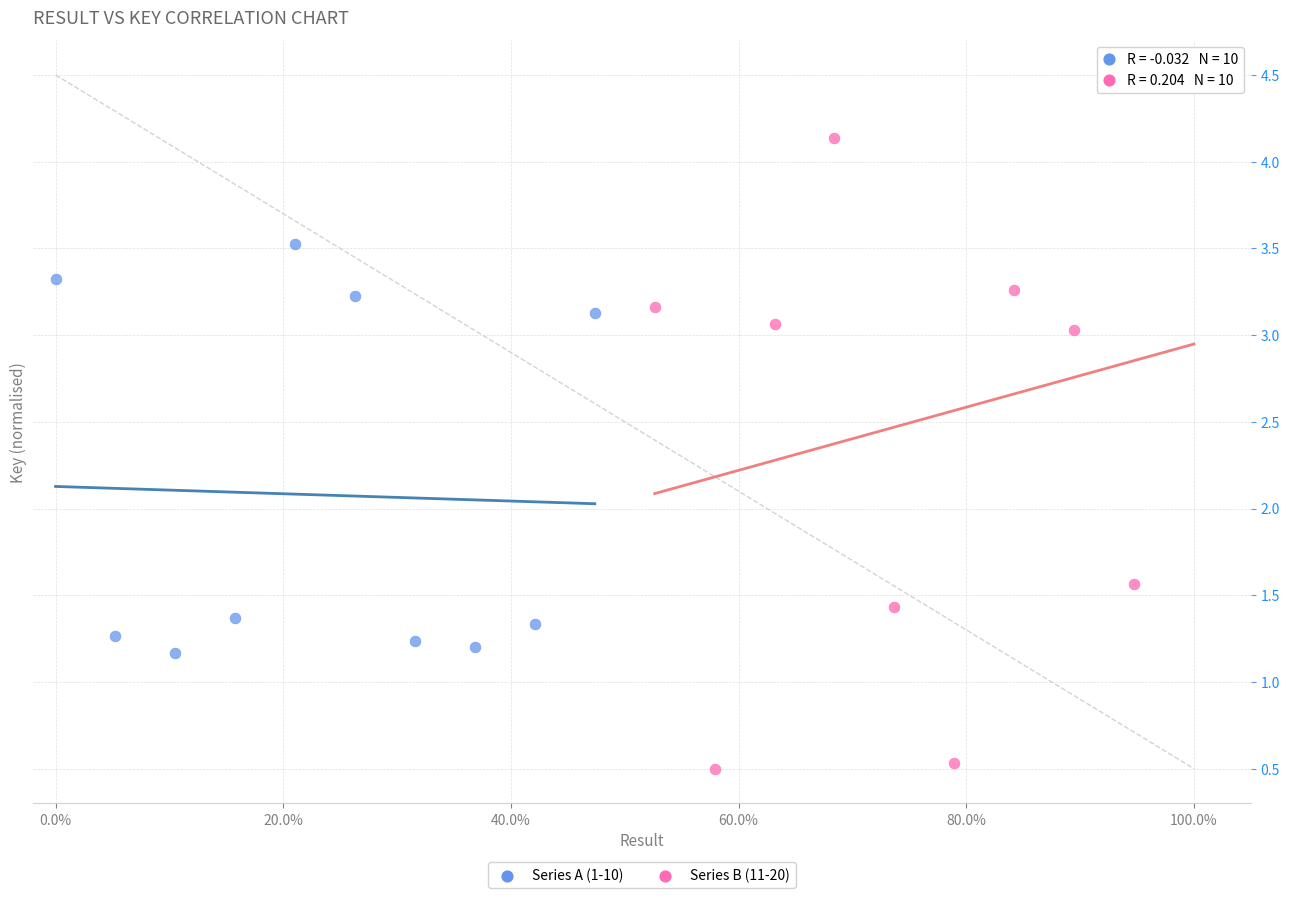

What are all the series names shown in the legend?

Series A (1-10), Series B (11-20)